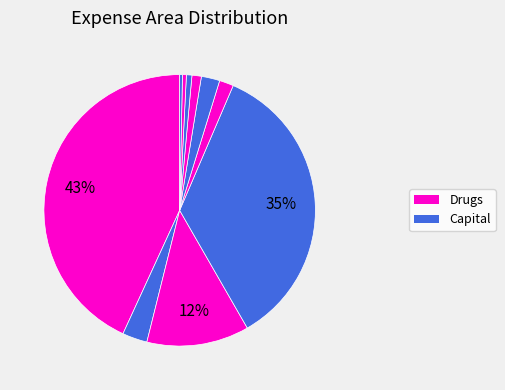

Count the number of slices in the pie.

10